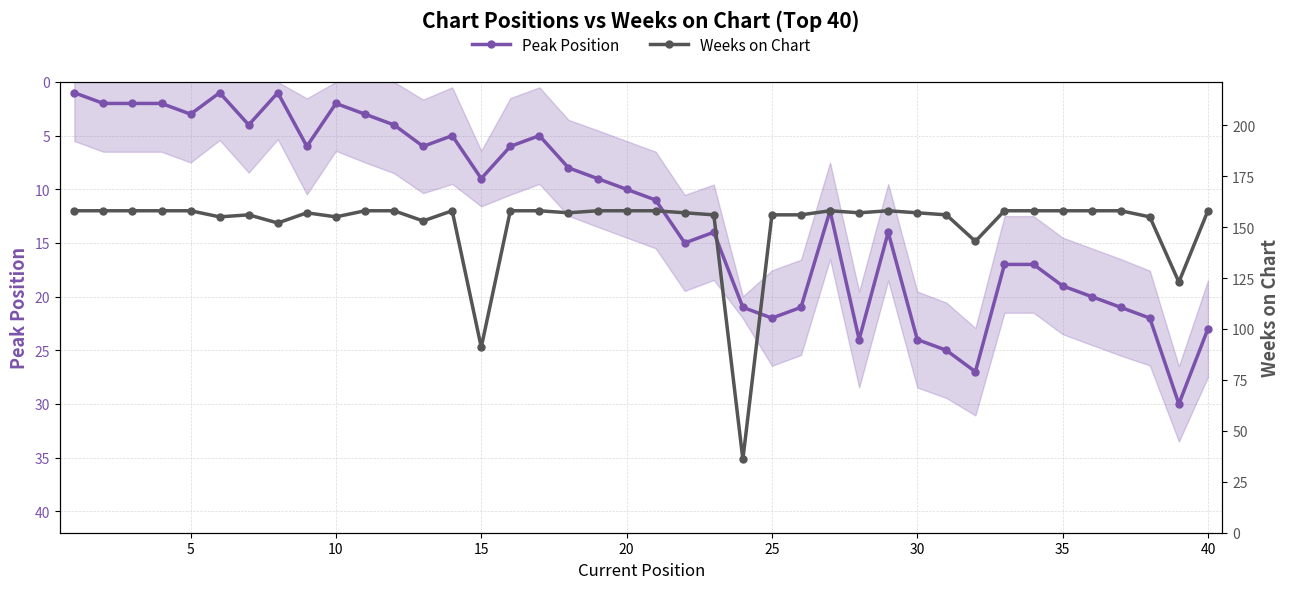

What is the highest value of the Peak Position series?

30